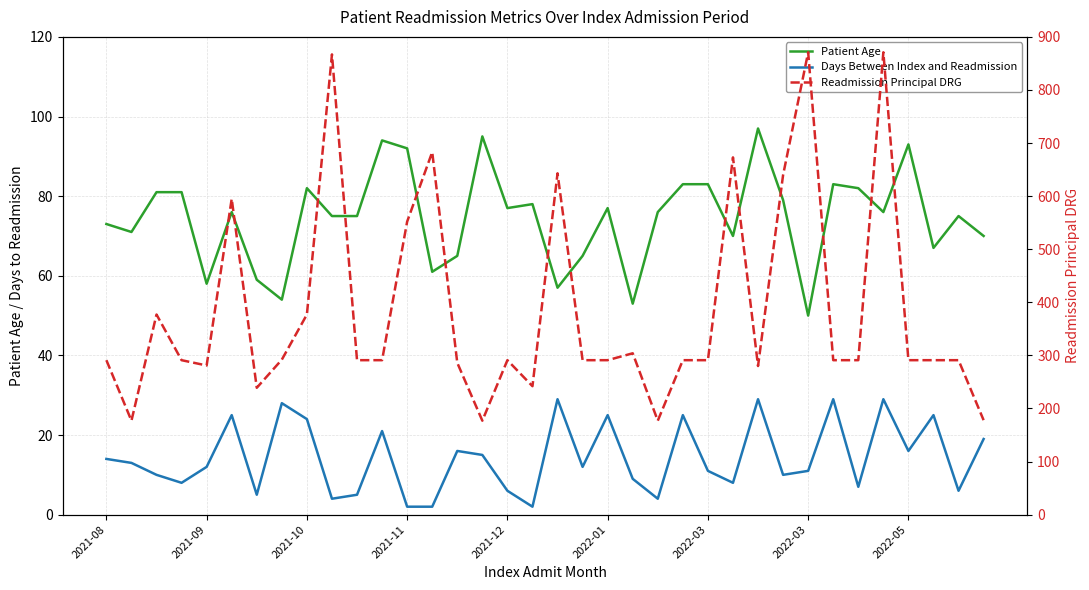

At 2021-08, list the series in order from largest to smallest.

Readmission Principal DRG, Patient Age, Days Between Index and Readmission